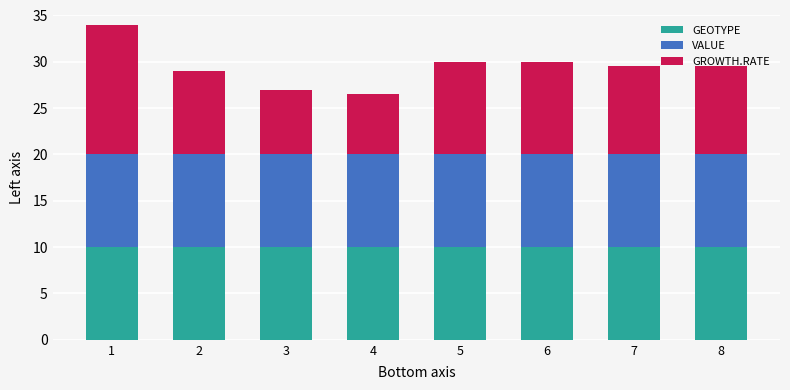

Count the number of data series in this chart.

3